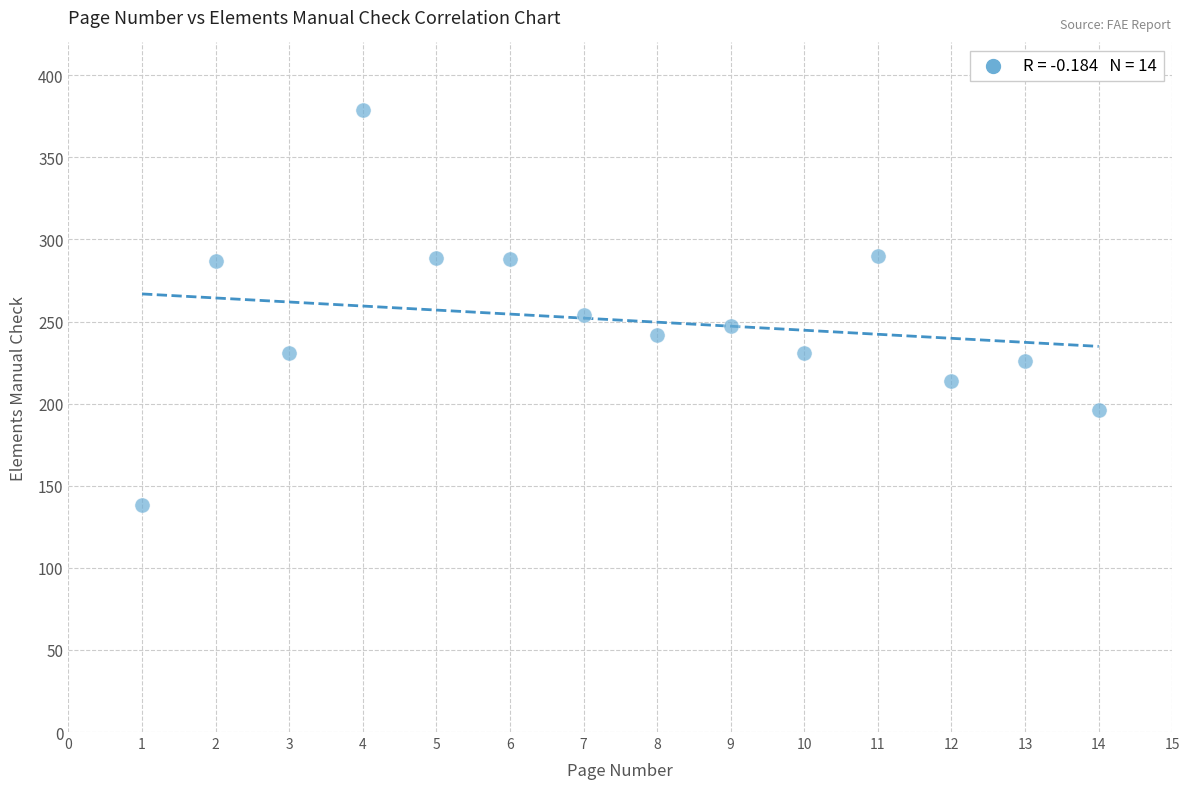

What is the range of Y values (max minus min)?

241